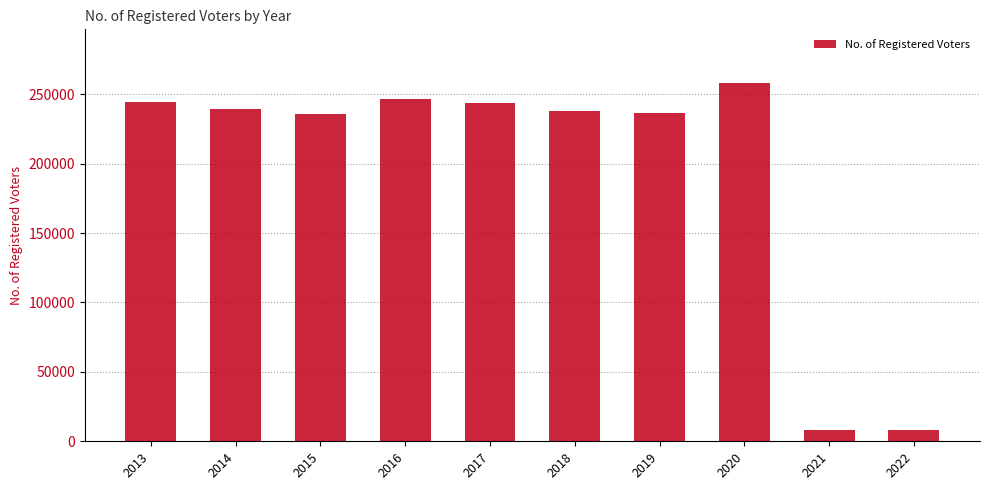

Are the bars horizontal?

No